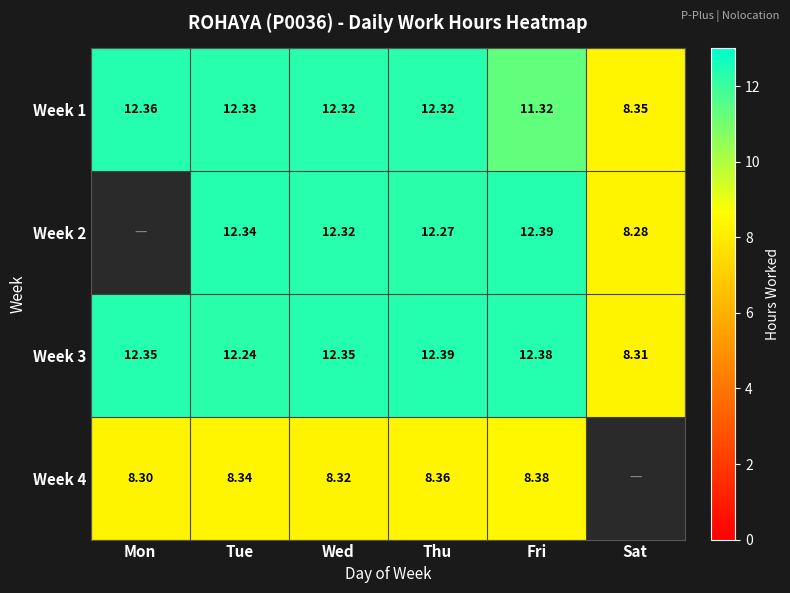

What is the difference between the second highest and minimum values in the Week 1 series?

4.0